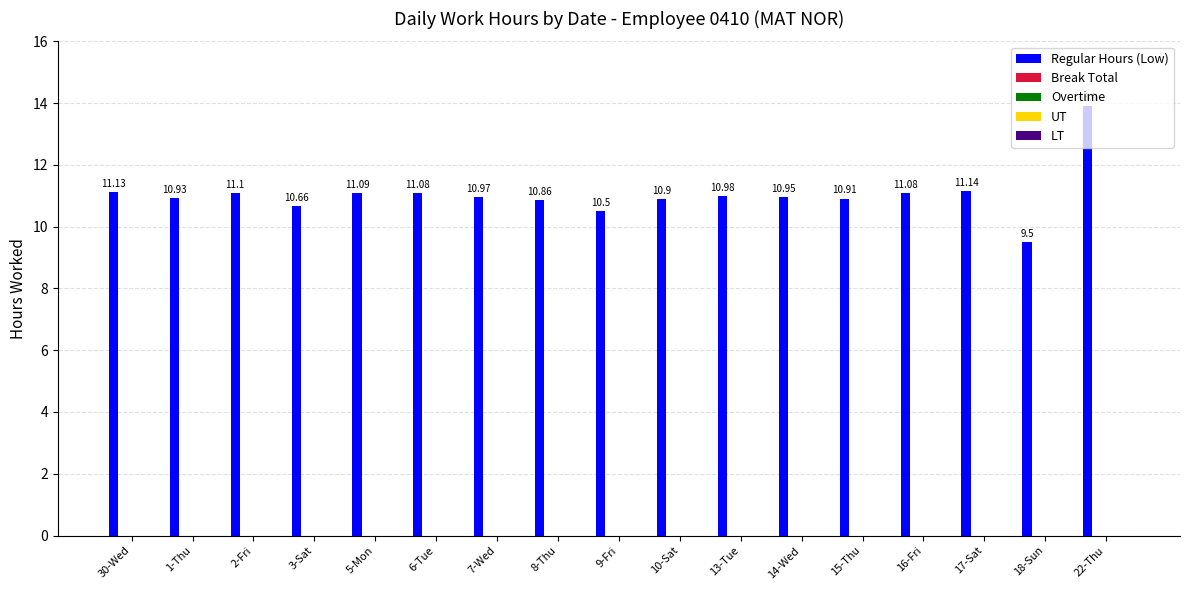

How many categories are shown in the chart?

17